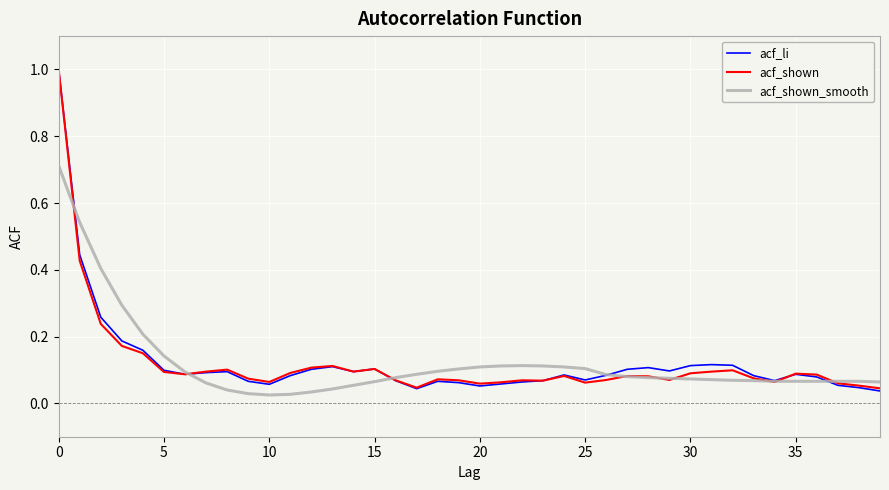

Which series has the largest range (max minus min)?

acf_li